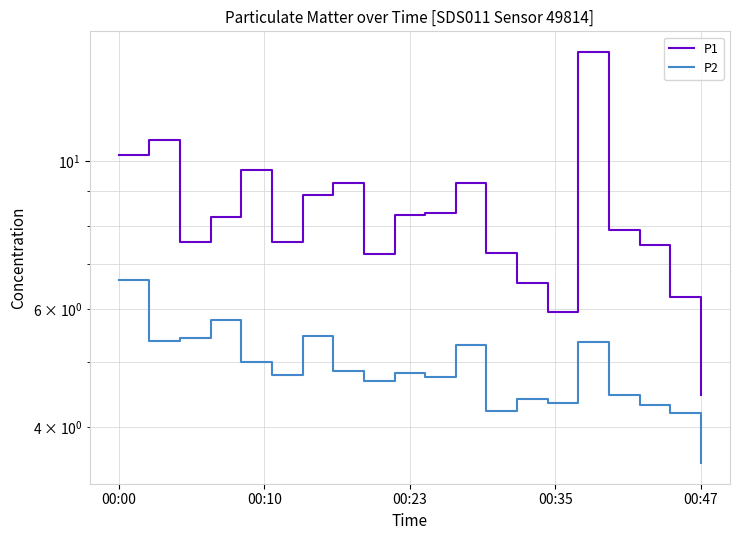

How many lines are shown in the chart?

2